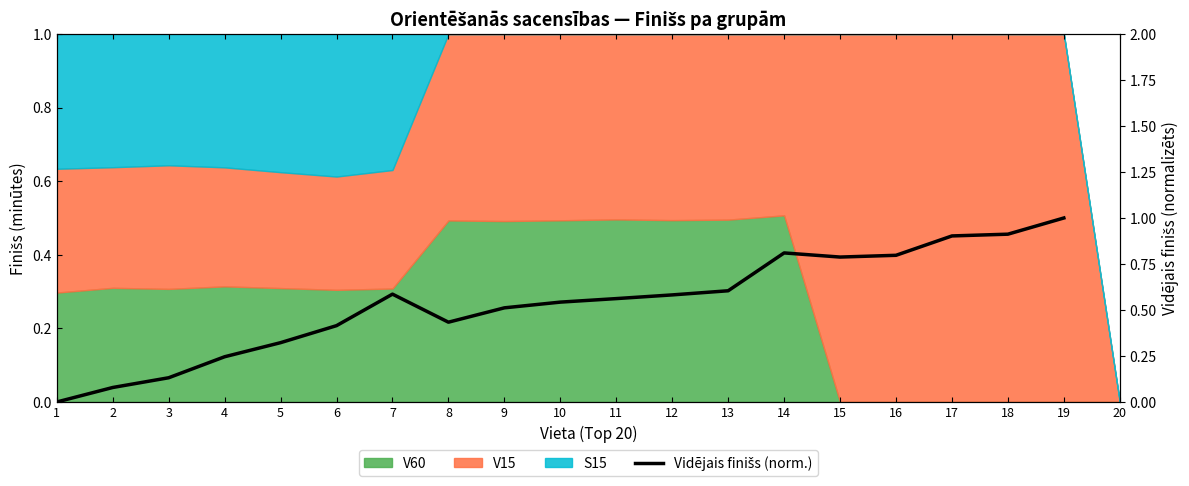

What is the difference between the values at 8 and 7?

0.2